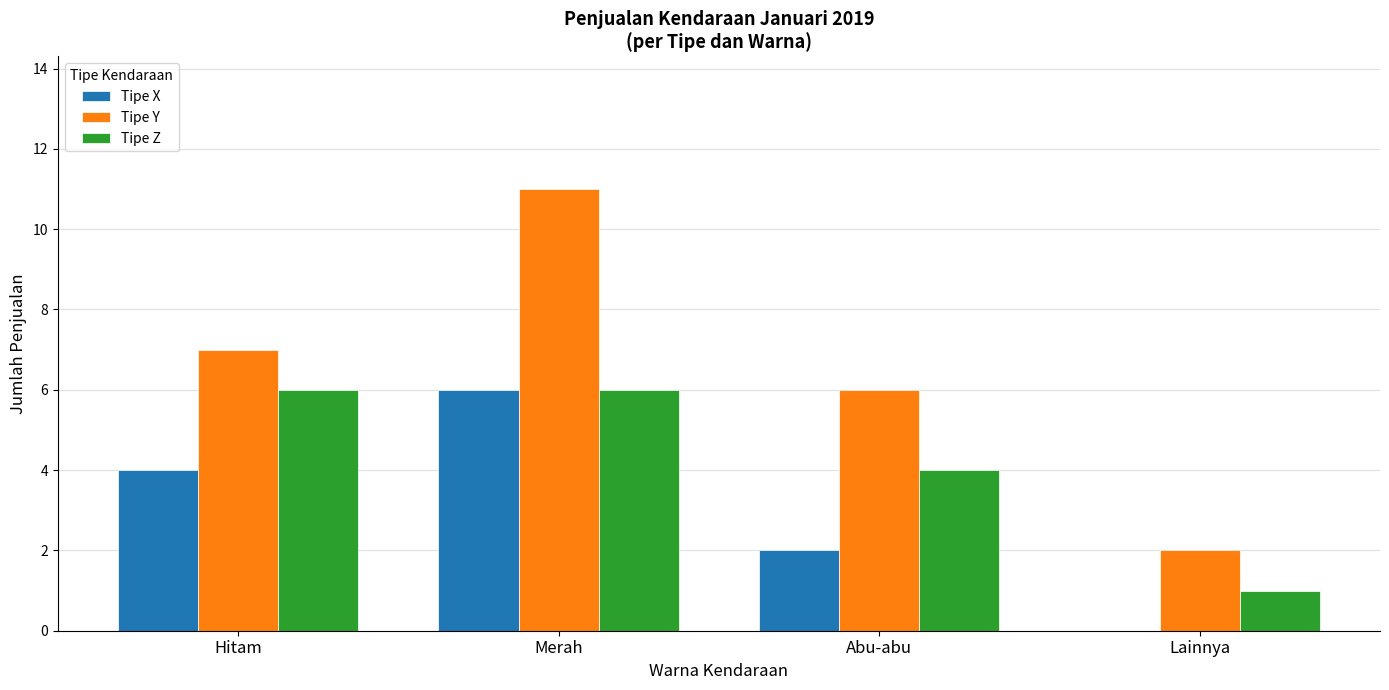

What are all the series names shown in the legend?

Tipe X, Tipe Y, Tipe Z